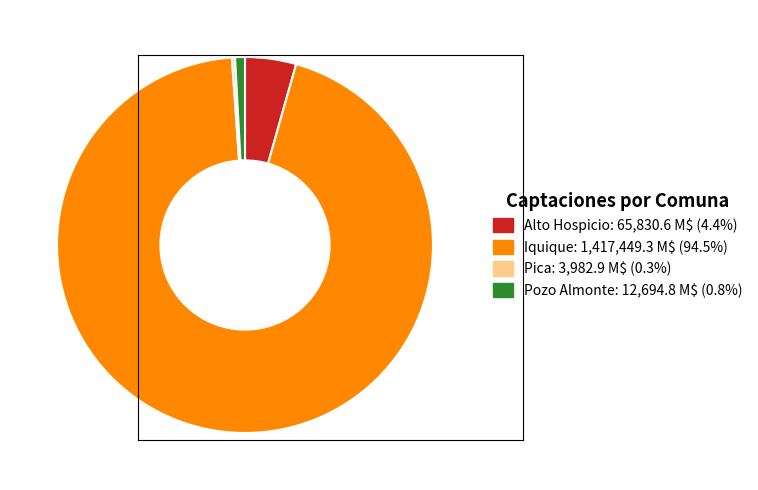

Which has a higher value, Iquique or Alto Hospicio?

Iquique